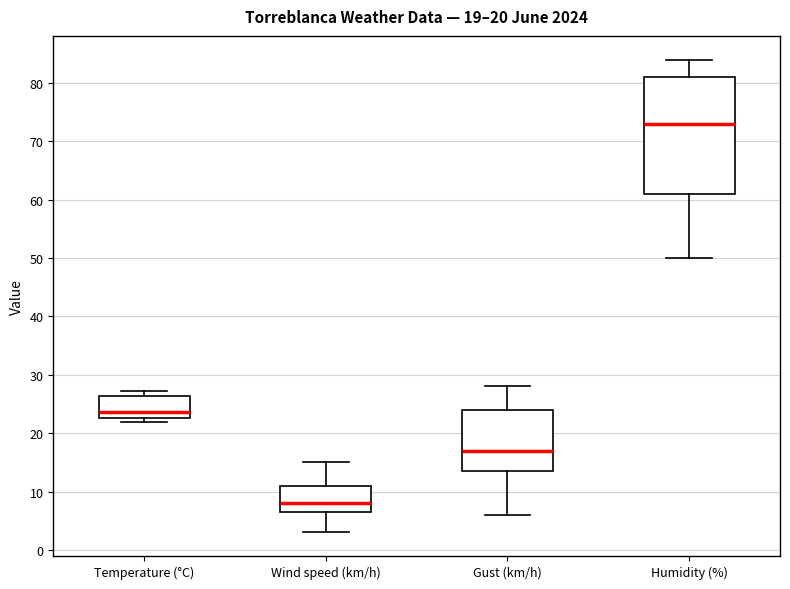

Which box is the tallest, from its lower edge to its upper edge?

Humidity (%)